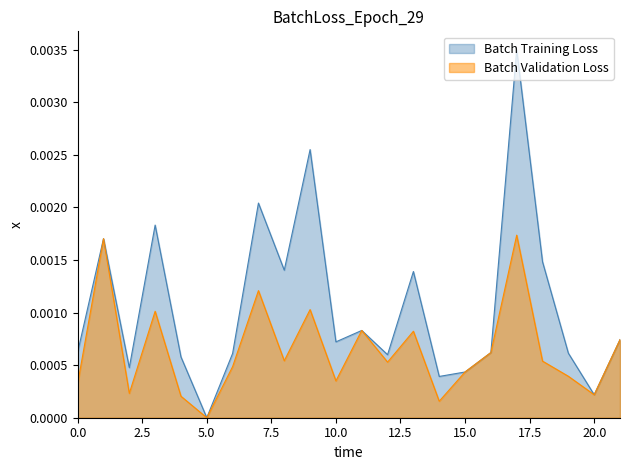

True or false: Batch Training Loss has more than 1 interior local peaks.

True